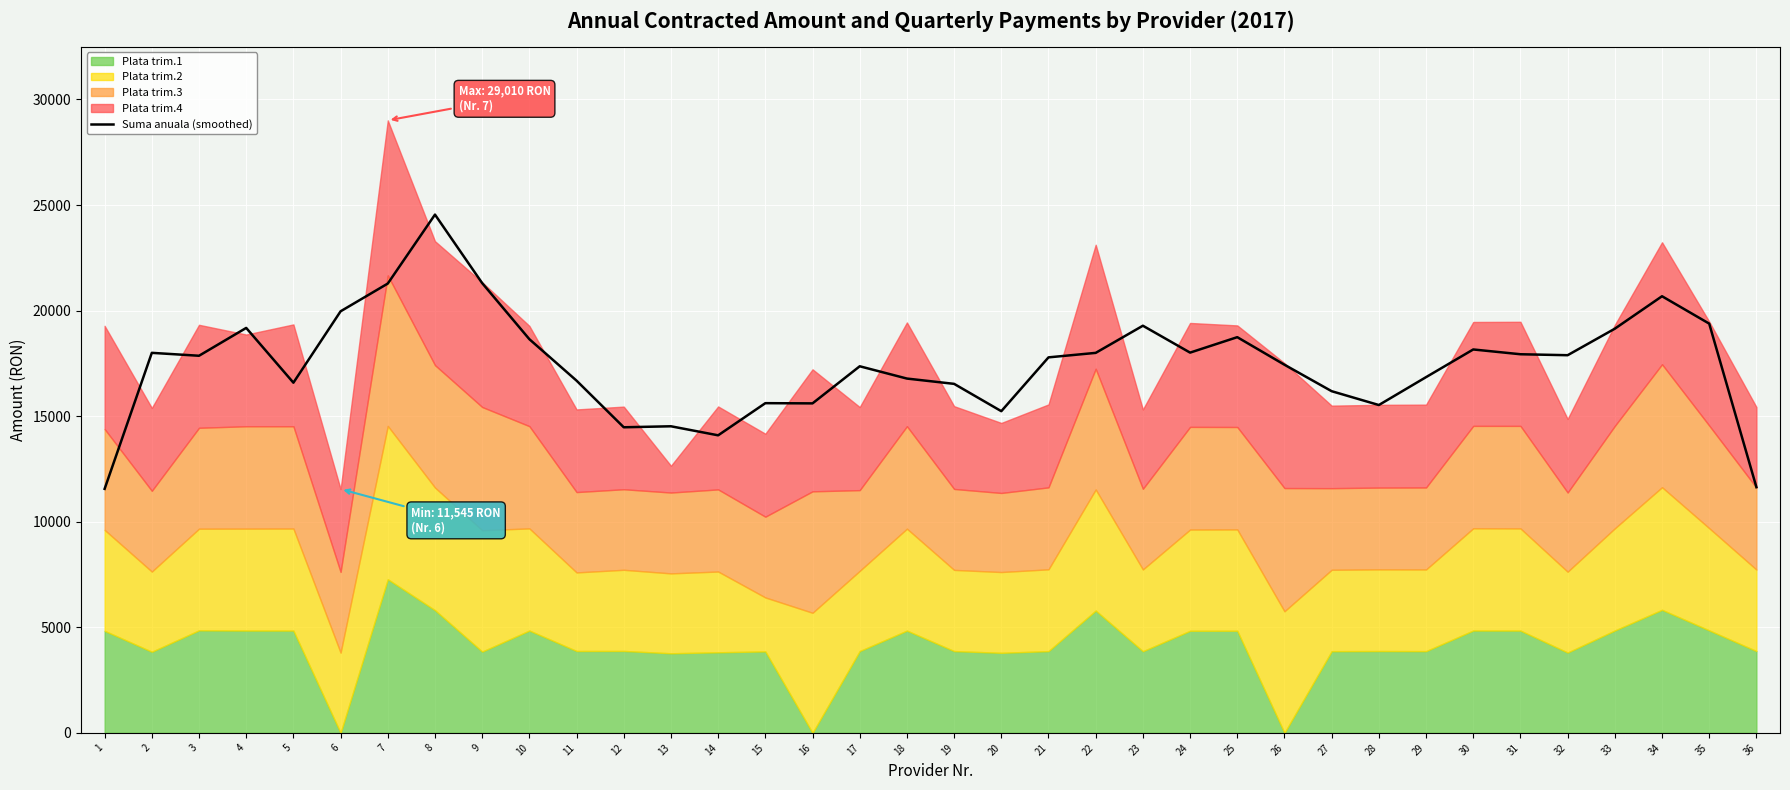

Reading left to right, list all the values displayed in this chart.

1=11556.8	2=17999.2	3=17861.3	4=19179.8	5=16585.6	6=19966.7	7=21280.8	8=24547.0	9=21302.1	10=18645.8	11=16682.1	12=14474.0	13=14521.1	14=14092.9	15=15615.6	16=15606.0	17=17363.1	18=16781.1	19=16530.3	20=15236.1	21=17785.0	22=17997.7	23=19283.7	24=18009.8	25=18741.6	26=17436.4	27=16182.7	28=15527.3	29=16848.3	30=18159.1	31=17932.7	32=17887.0	33=19142.5	34=20680.1	35=19382.9	36=11637.6